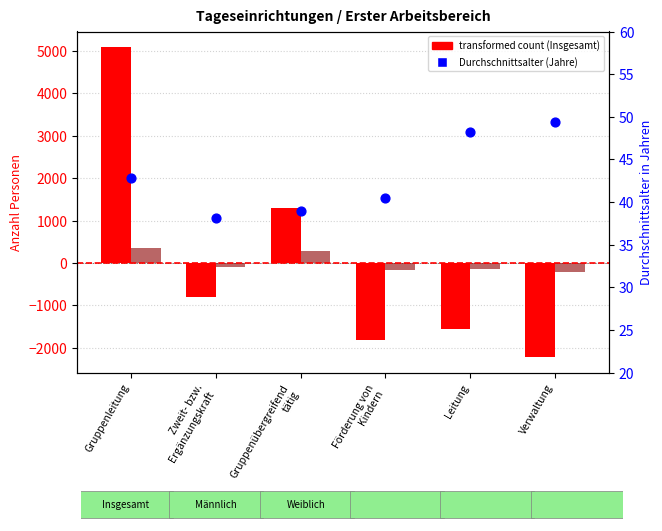

Which series has the largest total across all categories?

Durchschnittsalter (Jahre)